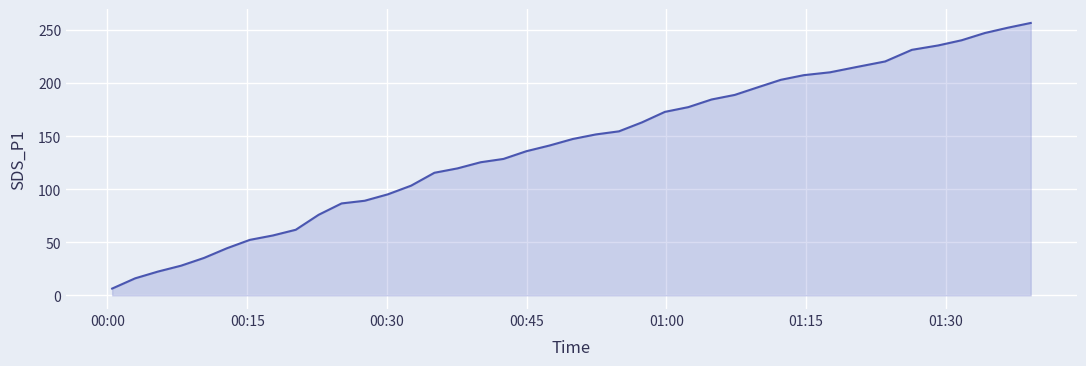

Reading right to left, list all the values displayed in this chart.

256.9	252.4	247.4	240.6	235.7	231.6	220.6	215.3	210.4	207.7	203.3	196.3	189.1	184.8	177.6	173.1	163.2	154.7	151.8	147.5	141.3	136.0	128.7	125.6	119.8	115.7	103.5	95.3	89.3	86.7	76.0	61.9	56.5	52.4	44.5	35.4	28.0	22.5	16.1	6.5